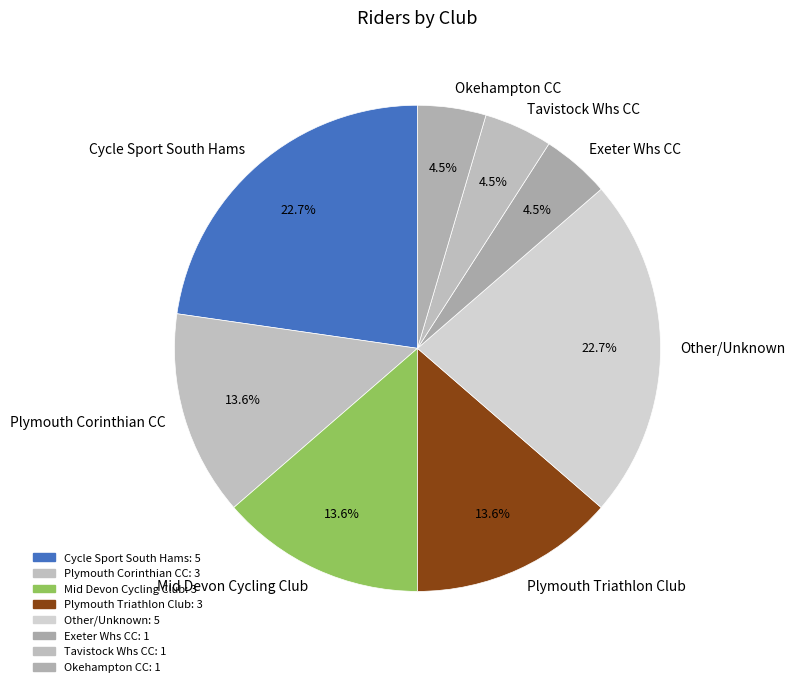

To the nearest percent, what is the combined percentage of Okehampton CC and Tavistock Whs CC?

9%